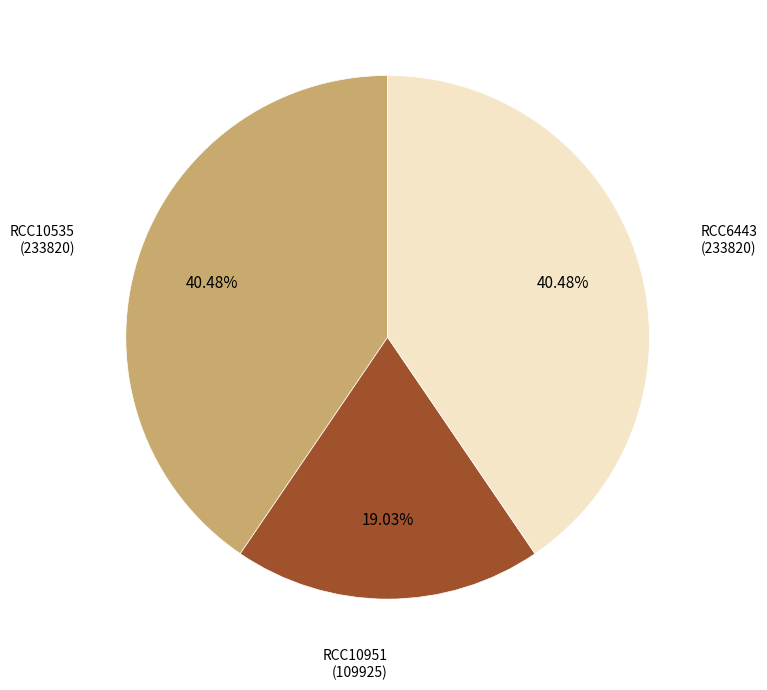

Do RCC10951 (109925) and RCC10535 (233820) together represent more than half of the pie?

Yes